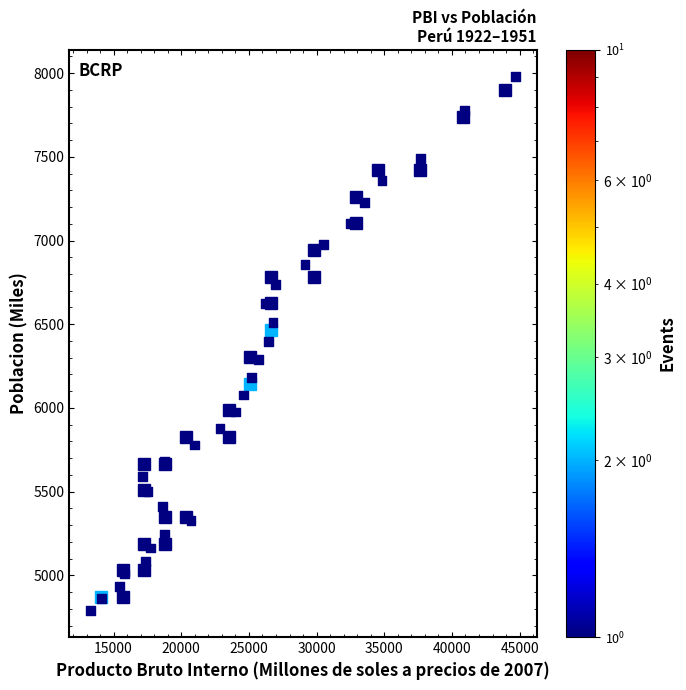

What is the range of X values (max minus min)?

31402.7